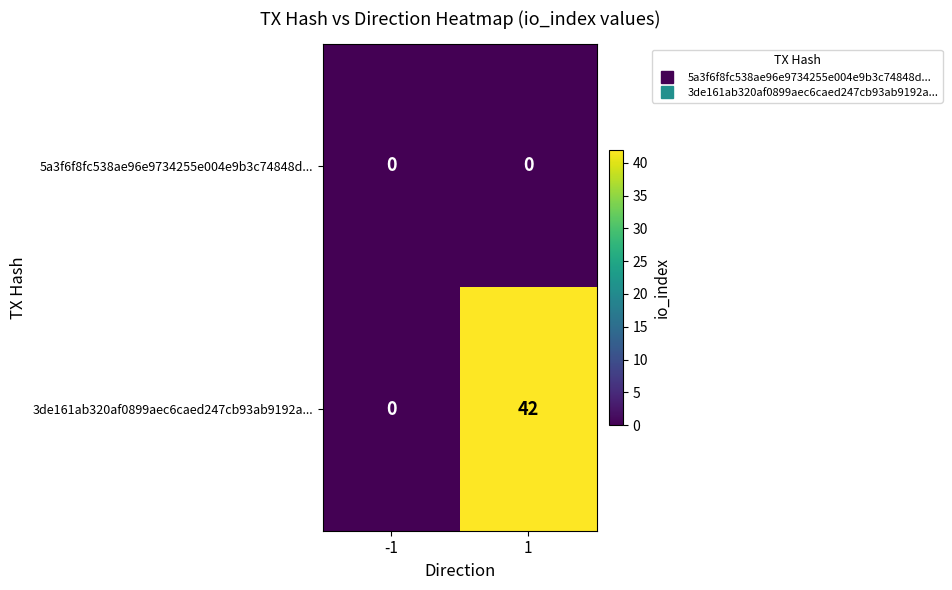

The 5a3f6f8fc538ae96e9734255e004e9b3c74848d... series shows 0 at 1. True or false?

True